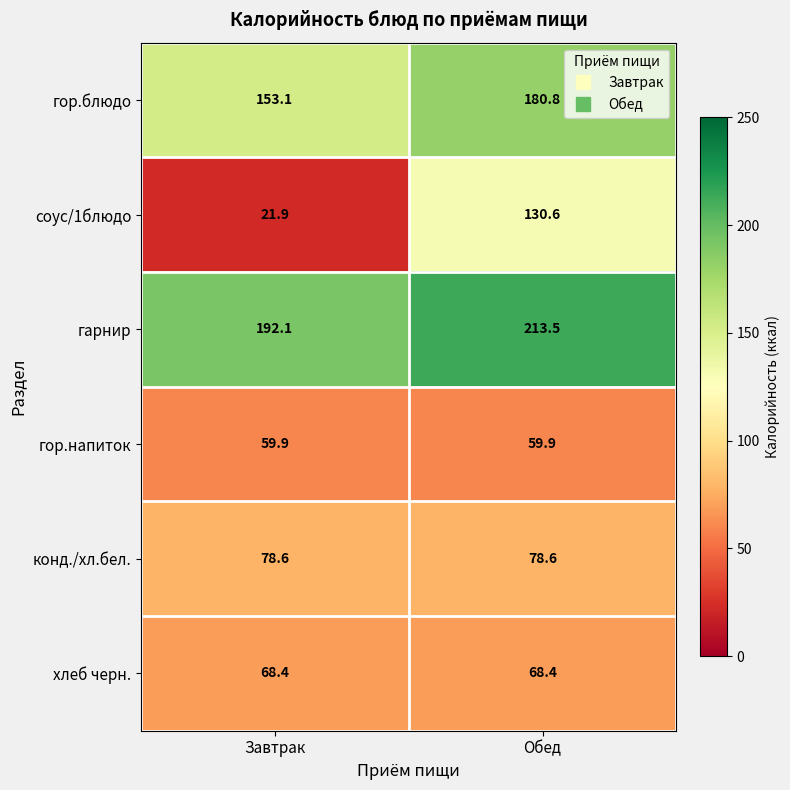

Which series changed the most between Завтрак and Обед?

соус/1блюдо